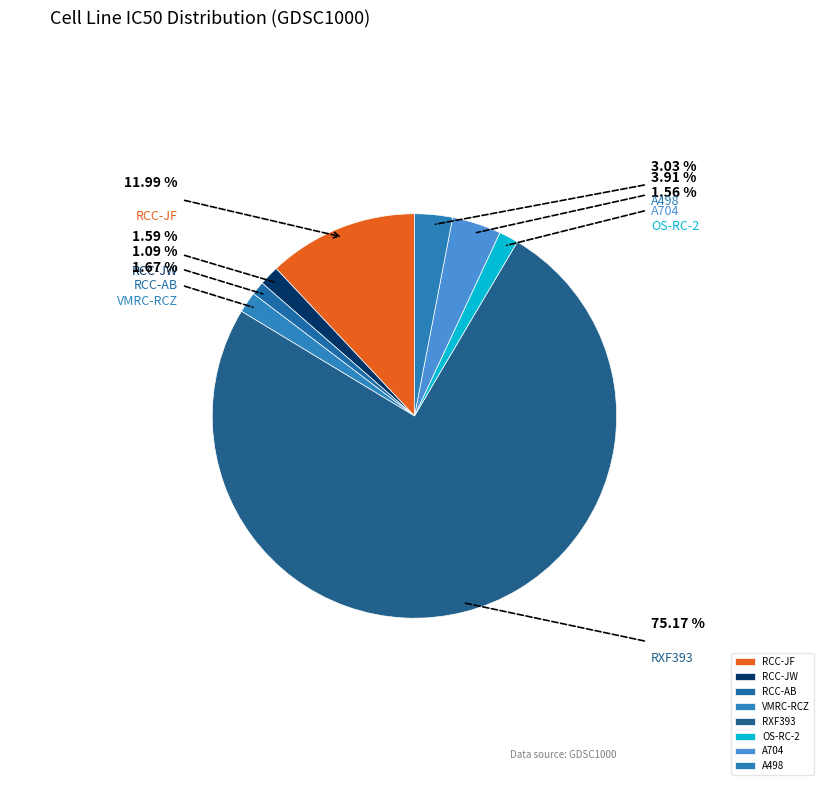

Count the number of slices in the pie.

8